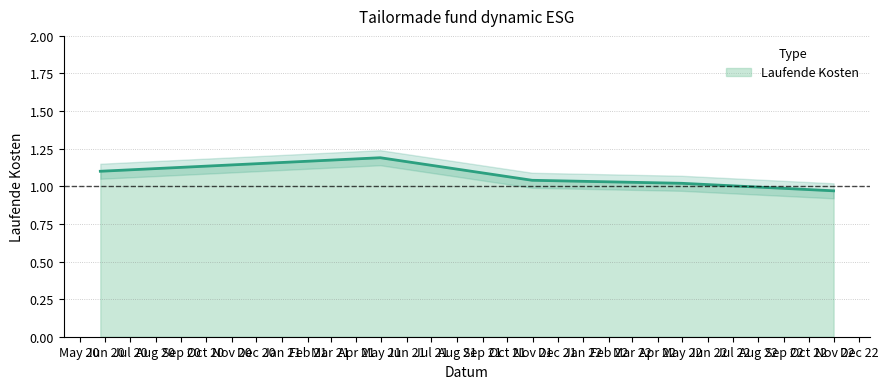

Which label corresponds to the largest value in the chart?

2021-04-30